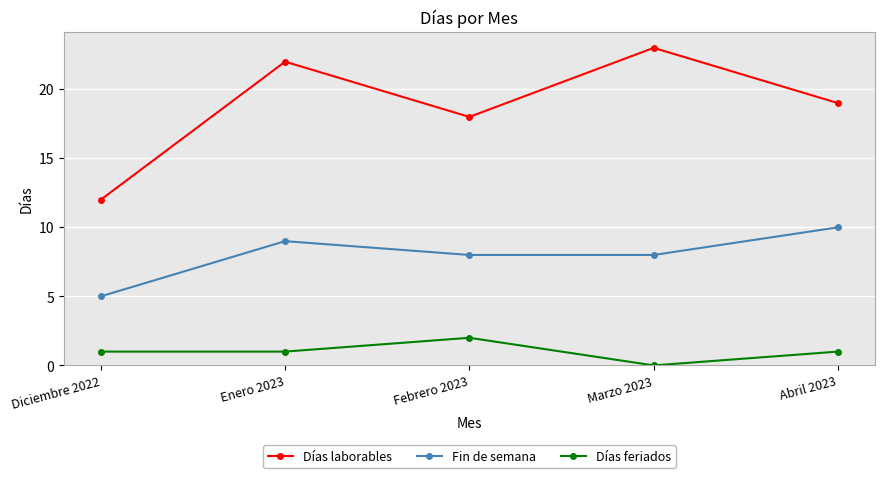

Which label corresponds to the smallest value in the chart?

Marzo 2023